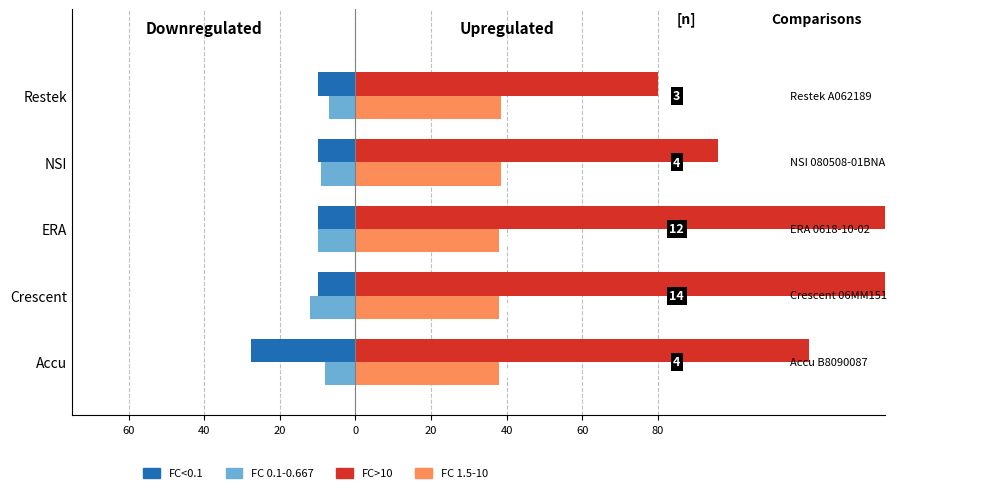

The FC 0.1-0.667 series shows -10.0 at ERA. True or false?

True